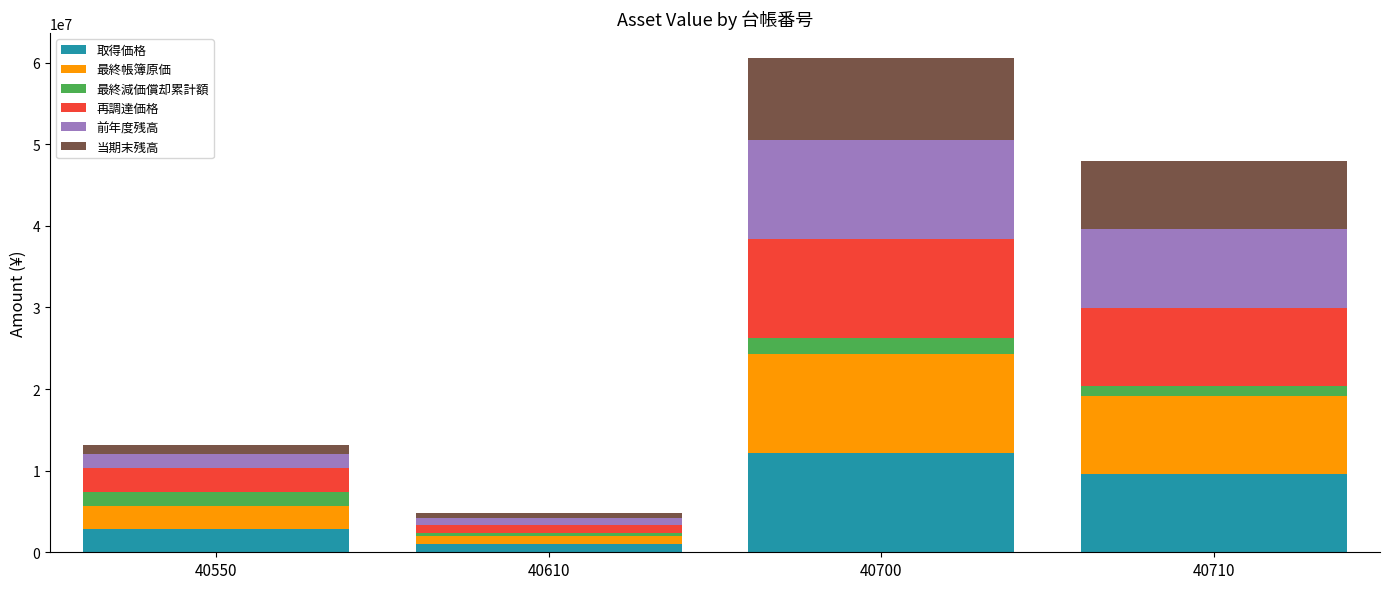

Reading right to left, what are the values for 取得価格?

40710=9597500	40700=12122000	40610=1001000	40550=2860000